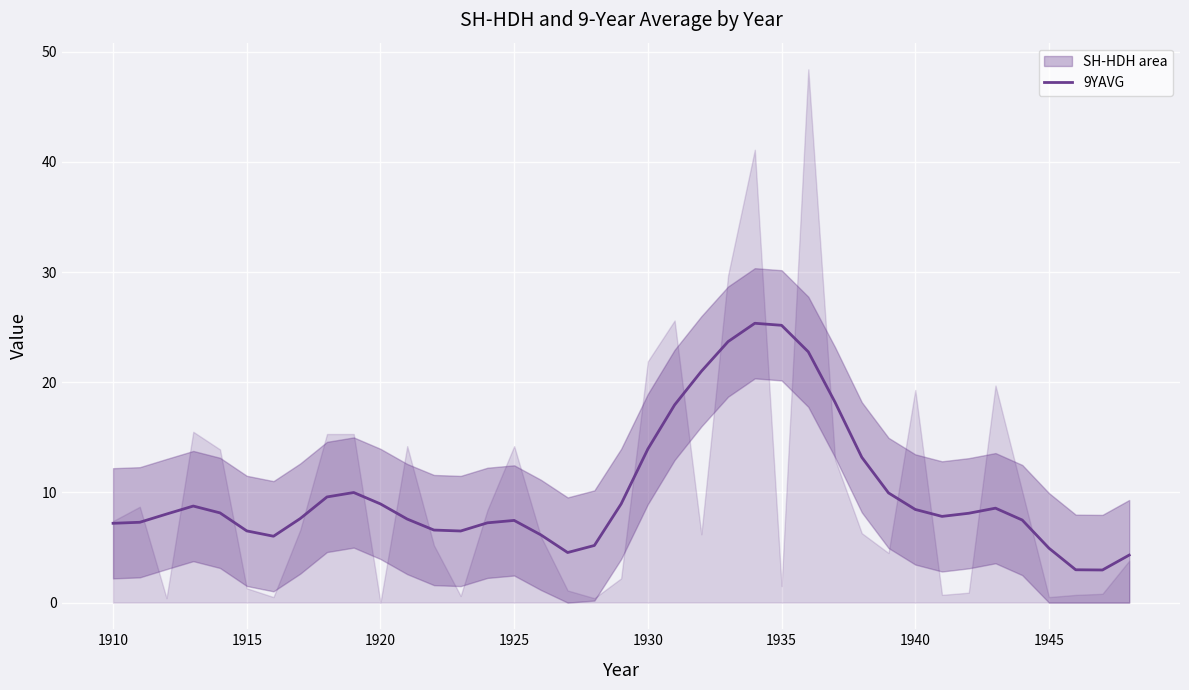

Reading left to right, extract all data points from this chart.

7.2	7.3	8.0	8.8	8.1	6.5	6.0	7.6	9.6	10.0	9.0	7.6	6.6	6.5	7.2	7.5	6.1	4.5	5.2	9.0	13.9	17.9	21.0	23.7	25.4	25.2	22.8	18.2	13.2	10.0	8.5	7.8	8.1	8.6	7.5	4.9	3.0	3.0	4.3